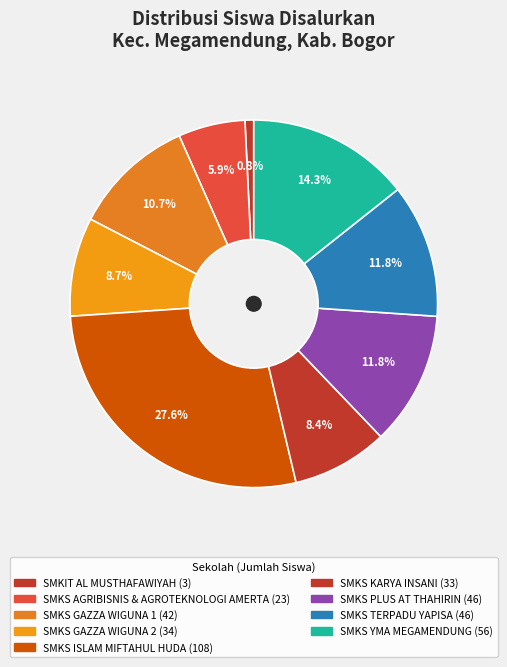

Is SMKS ISLAM MIFTAHUL HUDA the majority of the pie?

No